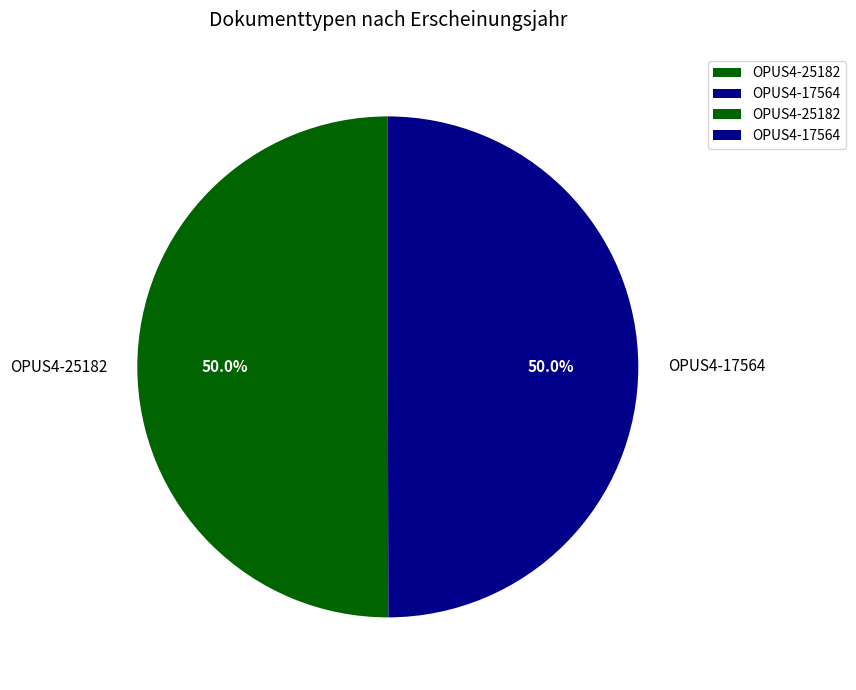

Combined, do OPUS4-17564 and OPUS4-25182 account for over 50%?

Yes